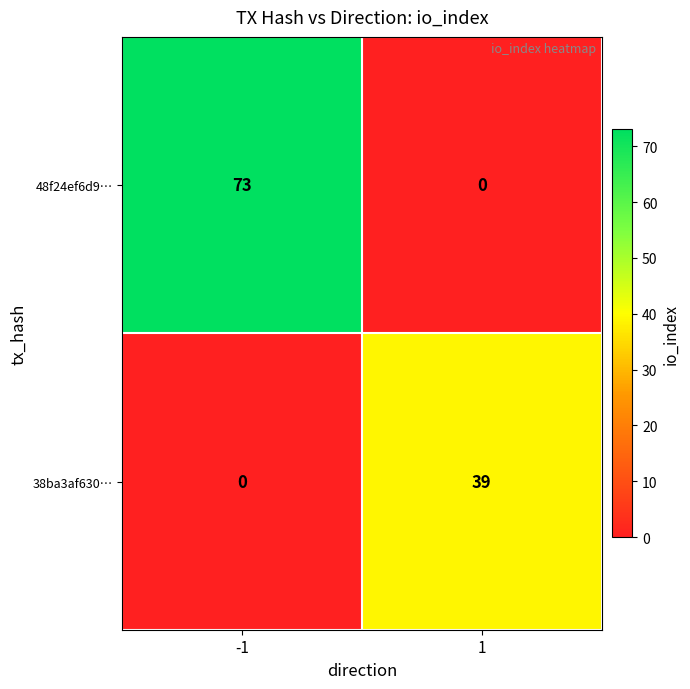

What is the difference between the maximum and minimum values in the 48f24ef6d9… series?

73